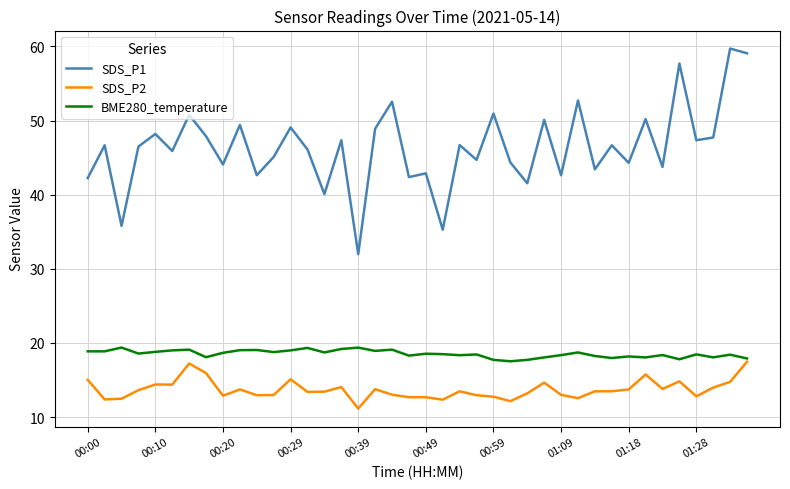

Which series has the widest spread of values?

SDS_P1